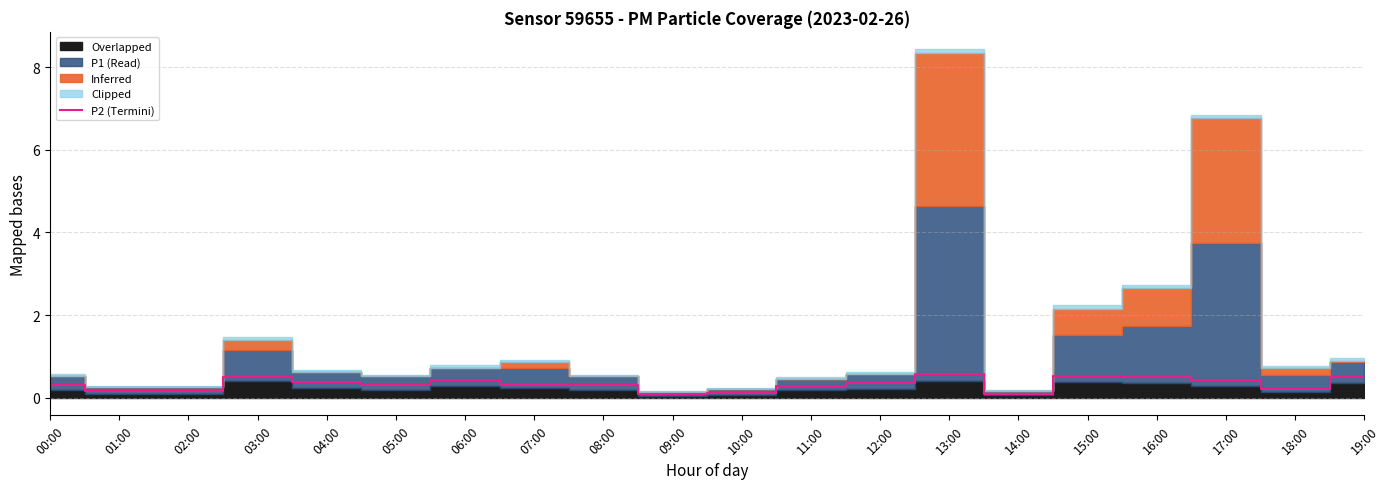

Rank the categories by value from highest to lowest.

13:00, 15:00, 03:00, 16:00, 19:00, 06:00, 17:00, 04:00, 12:00, 00:00, 05:00, 07:00, 08:00, 11:00, 18:00, 01:00, 02:00, 10:00, 09:00, 14:00